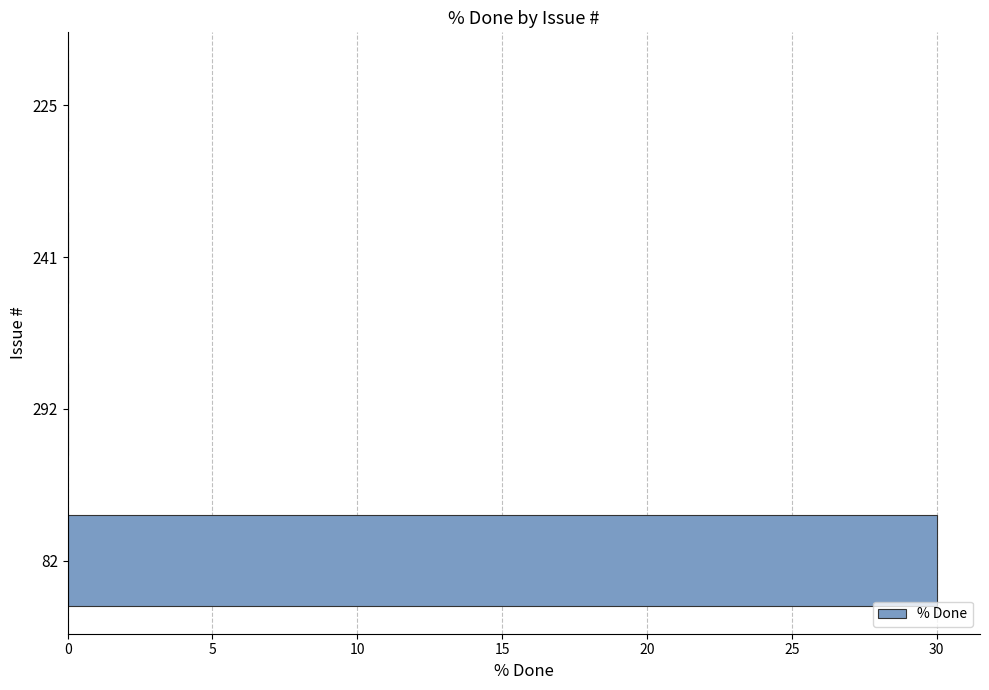

What is the change in value from 82 to 292?

-30